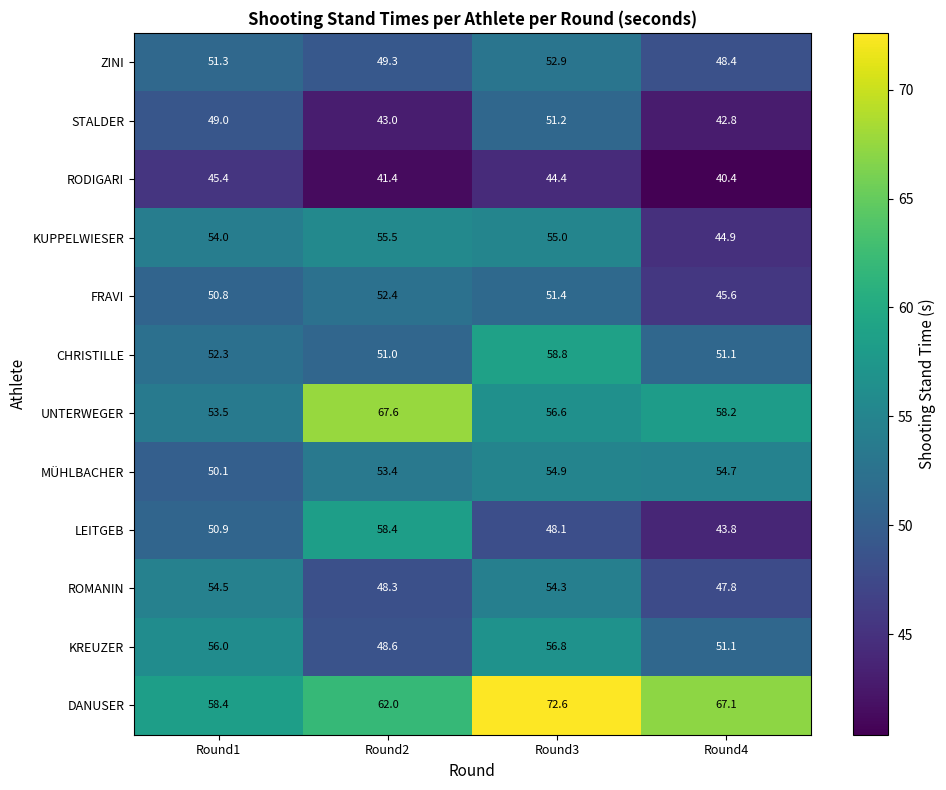

What is the difference between the KREUZER values at Round1 and Round2?

7.4